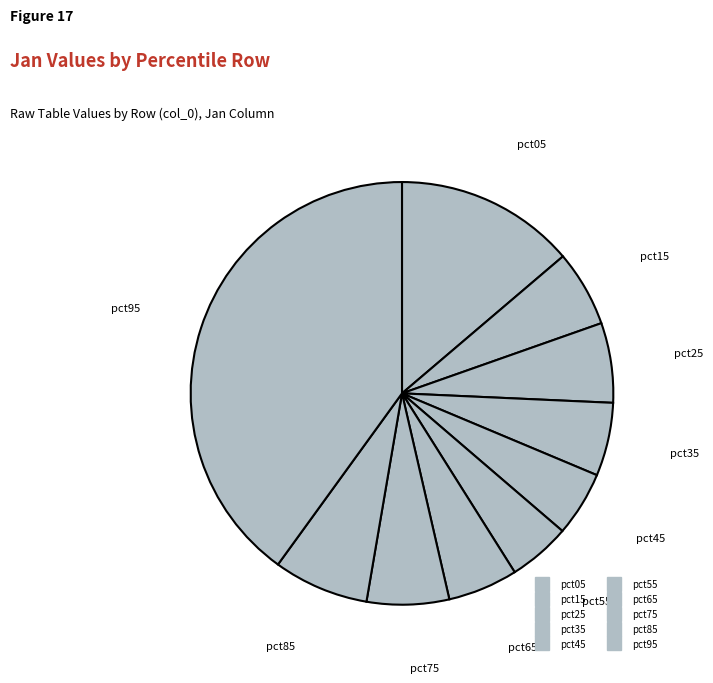

Does any single category account for the majority?

No